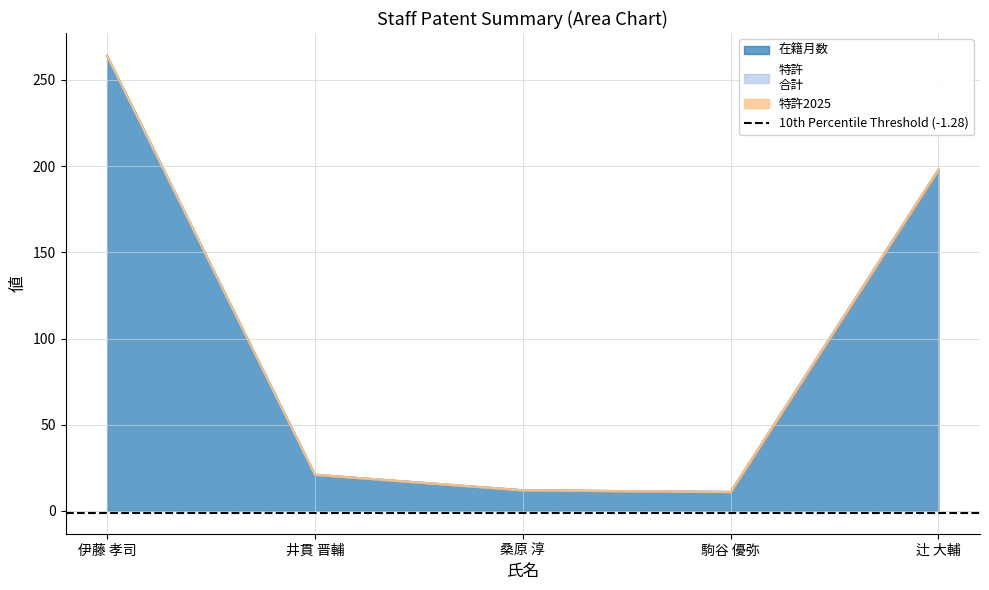

What is the difference between the highest and lowest values at 井貫 晋輔?

21